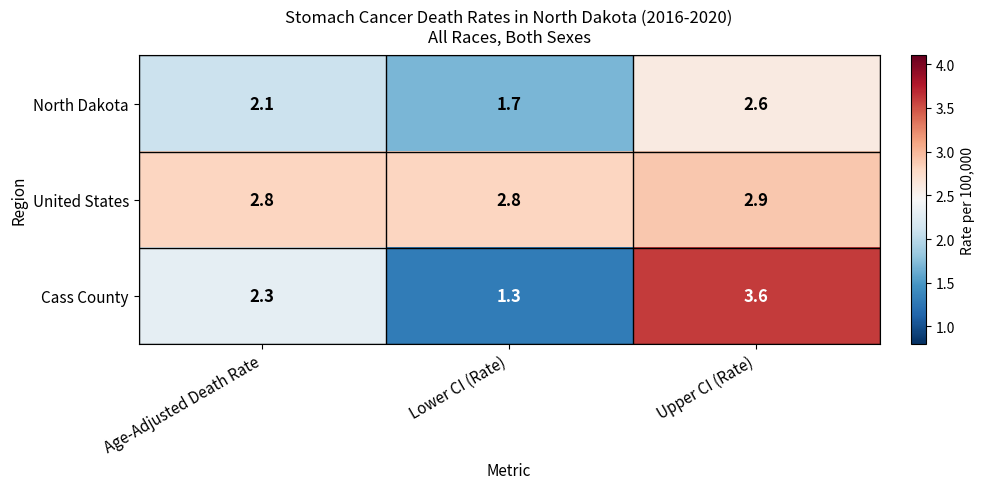

Read the United States value at Age-Adjusted Death Rate.

2.8